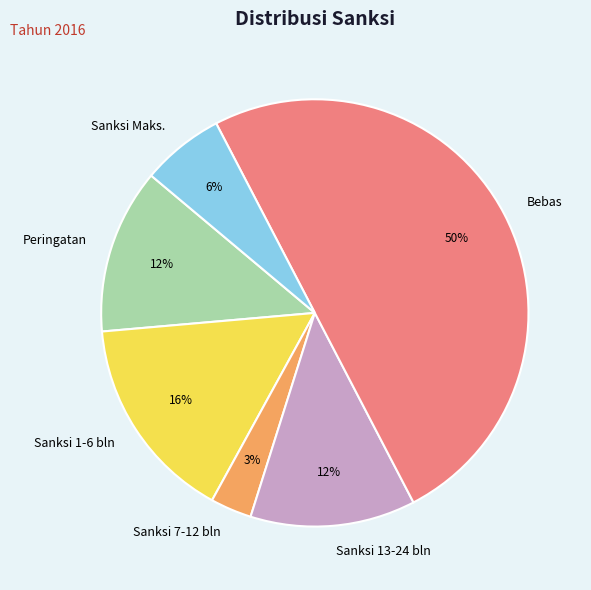

Does Sanksi 13-24 bln represent more than half of the total?

No